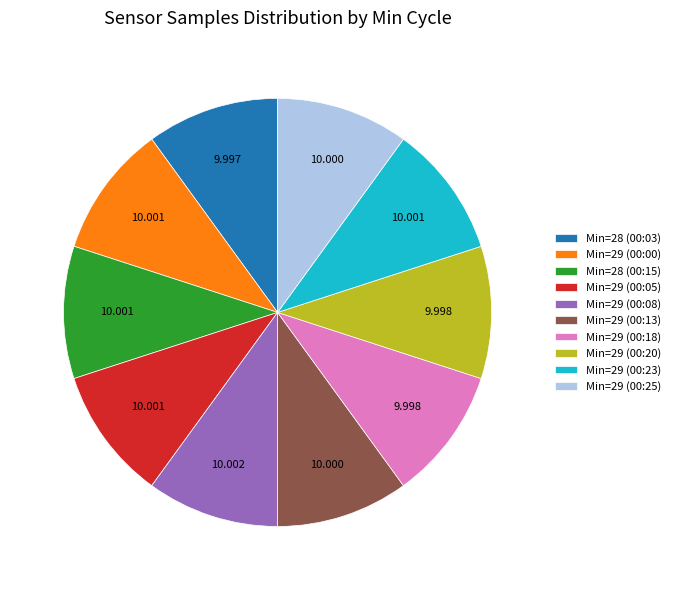

Is the sum of Min=29 (00:20) and Min=29 (00:00) greater than half?

No